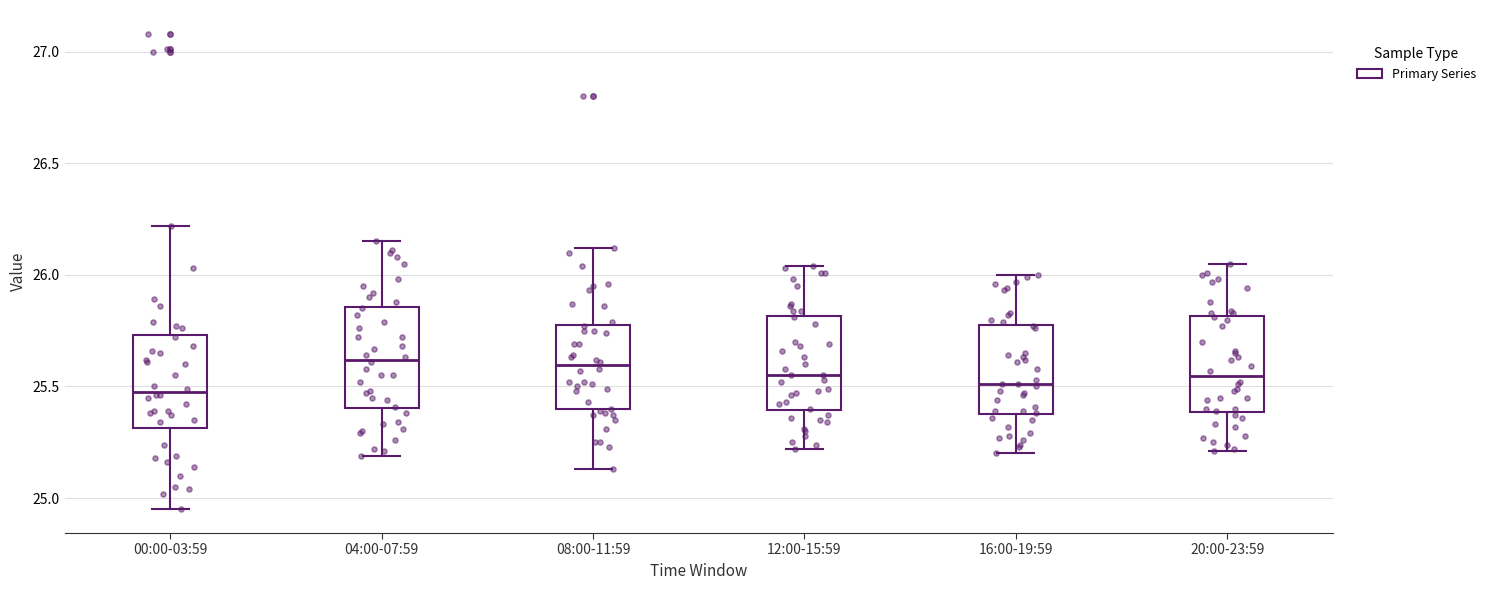

Reading left to right, read every box against the y-axis: the position of its median line, the range the box covers, and the ends of its whiskers. The values are not printed on the chart, so give them approximately, as read against the axis.

00:00-03:59: median 25.50, box 25.30 to 25.75, whiskers 24.95 to 26.20
04:00-07:59: median 25.60, box 25.40 to 25.85, whiskers 25.20 to 26.15
08:00-11:59: median 25.60, box 25.40 to 25.80, whiskers 25.15 to 26.10
12:00-15:59: median 25.55, box 25.40 to 25.80, whiskers 25.20 to 26.05
16:00-19:59: median 25.50, box 25.40 to 25.80, whiskers 25.20 to 26.00
20:00-23:59: median 25.55, box 25.40 to 25.80, whiskers 25.20 to 26.05